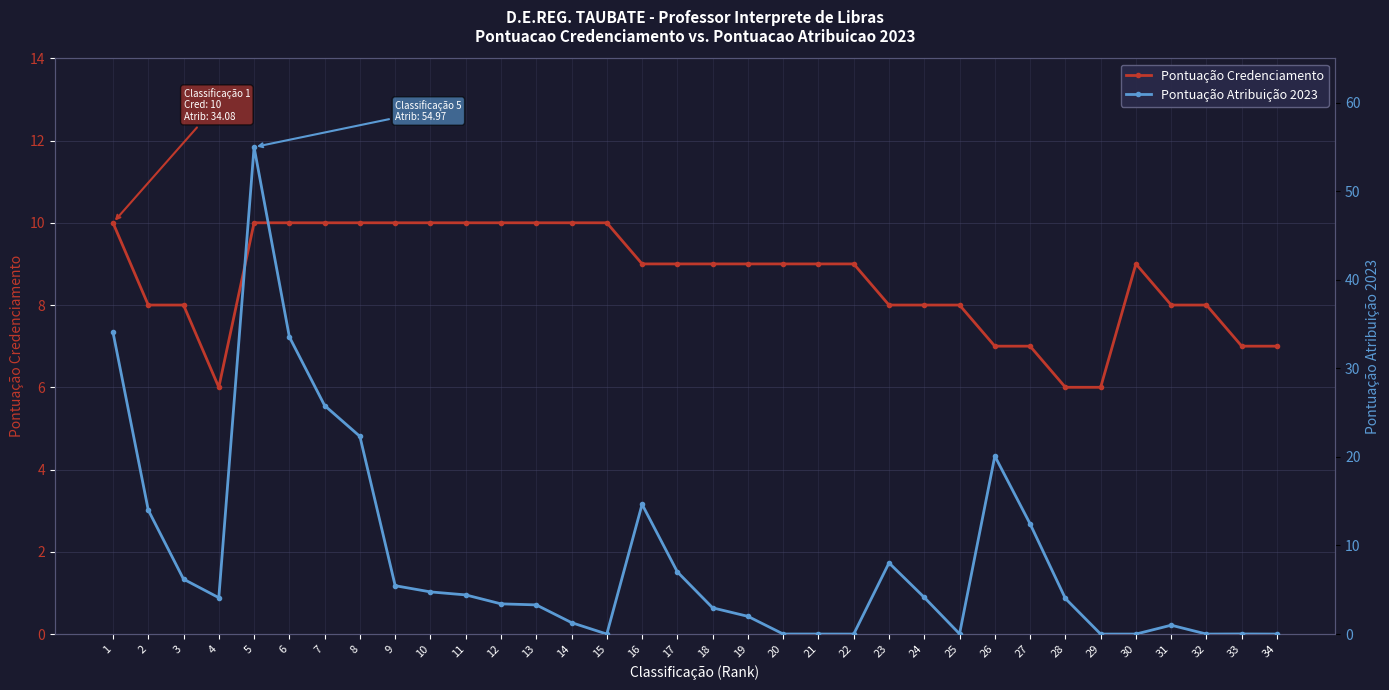

What is the difference between the second highest and second lowest values in the Pontuação Credenciamento series?

4